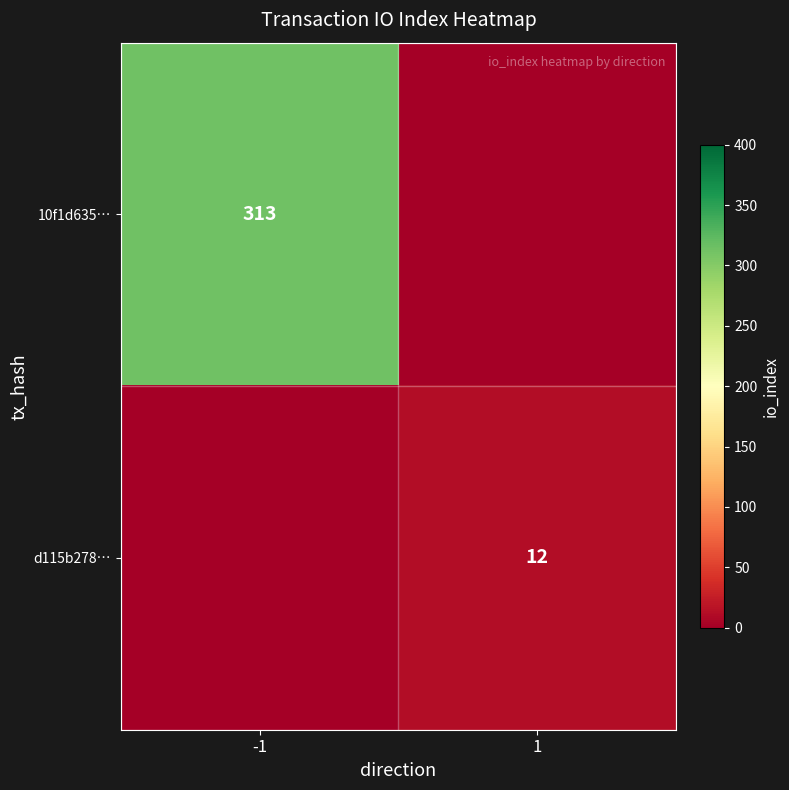

Is it true that d115b278… equals 20 at 1?

False